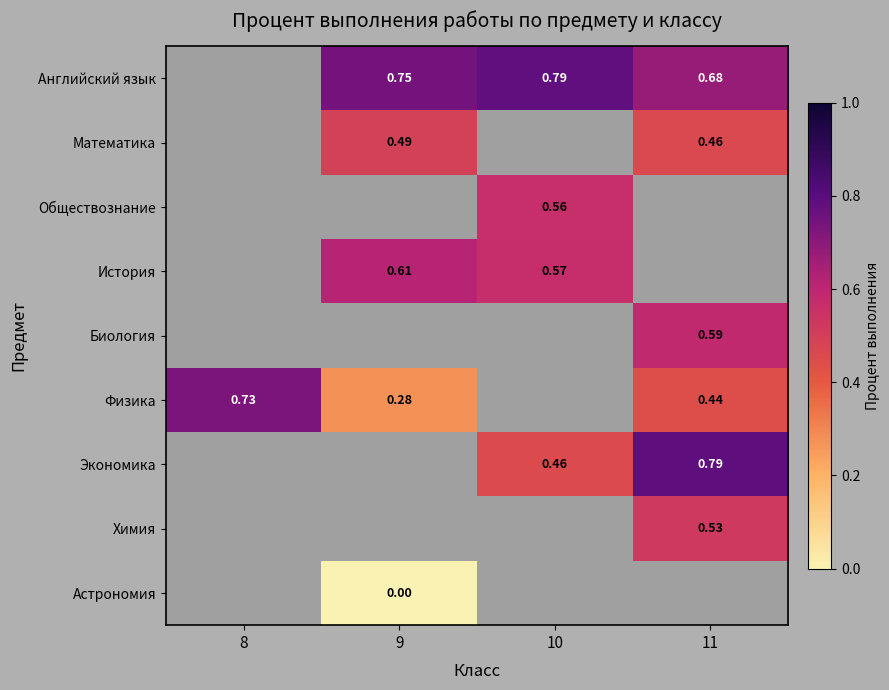

Which series has the widest spread of values?

Физика